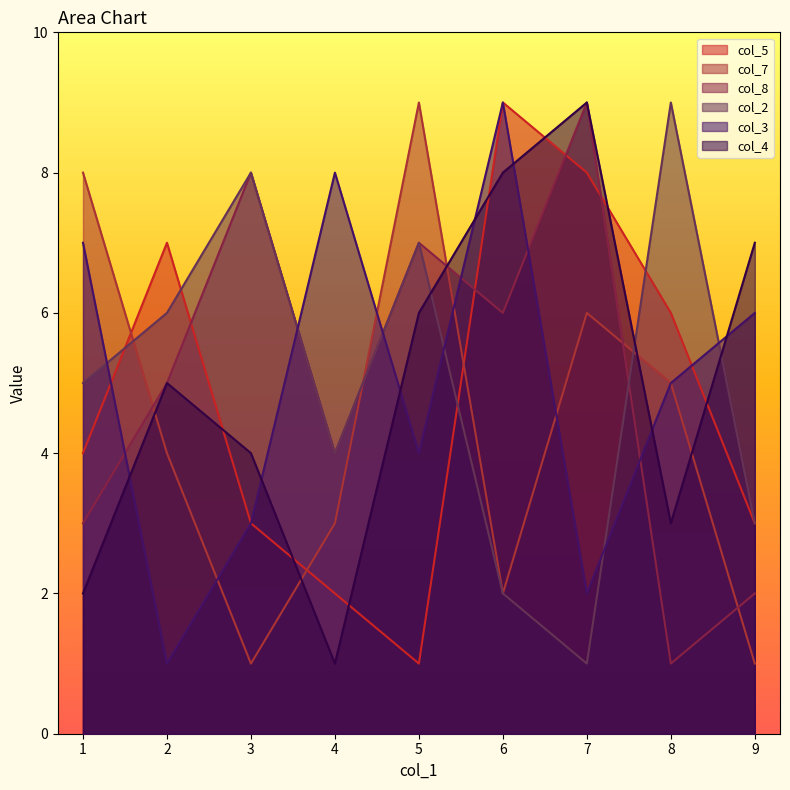

What is the value of the col_2 point at the 7th from the left?

1